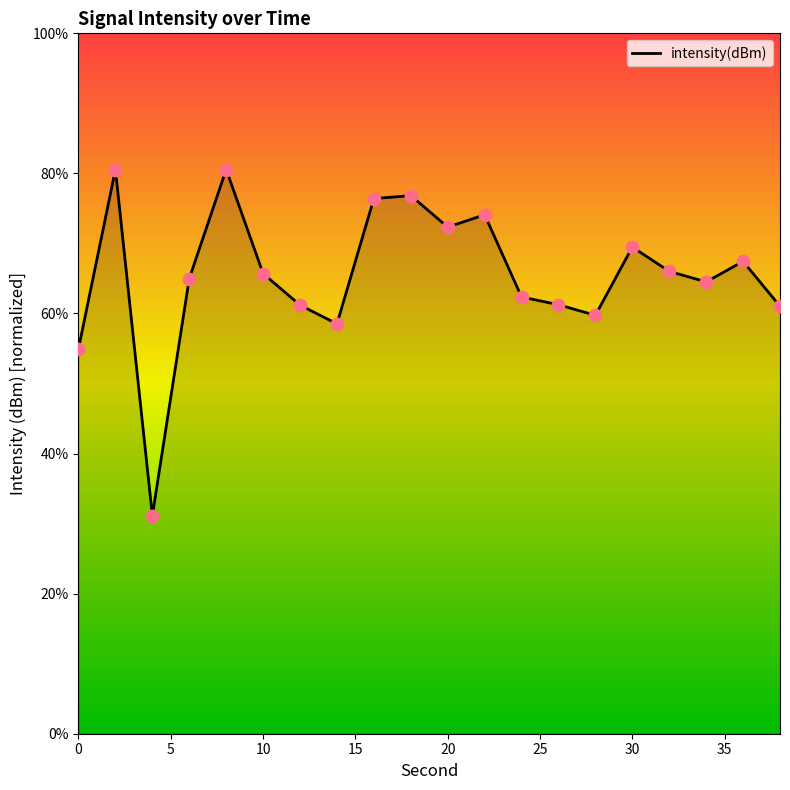

What is the difference between the maximum and minimum values?

49.4